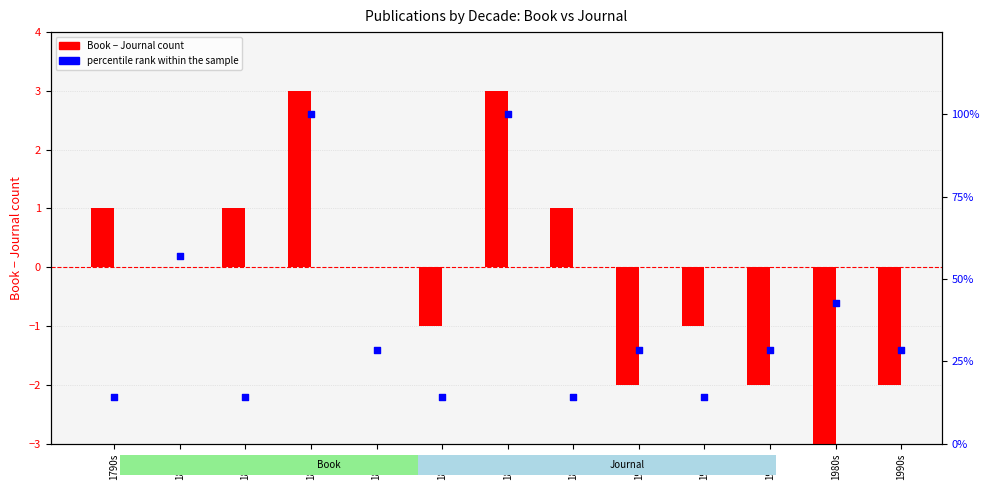

Which series has the largest total across all categories?

percentile rank within the sample